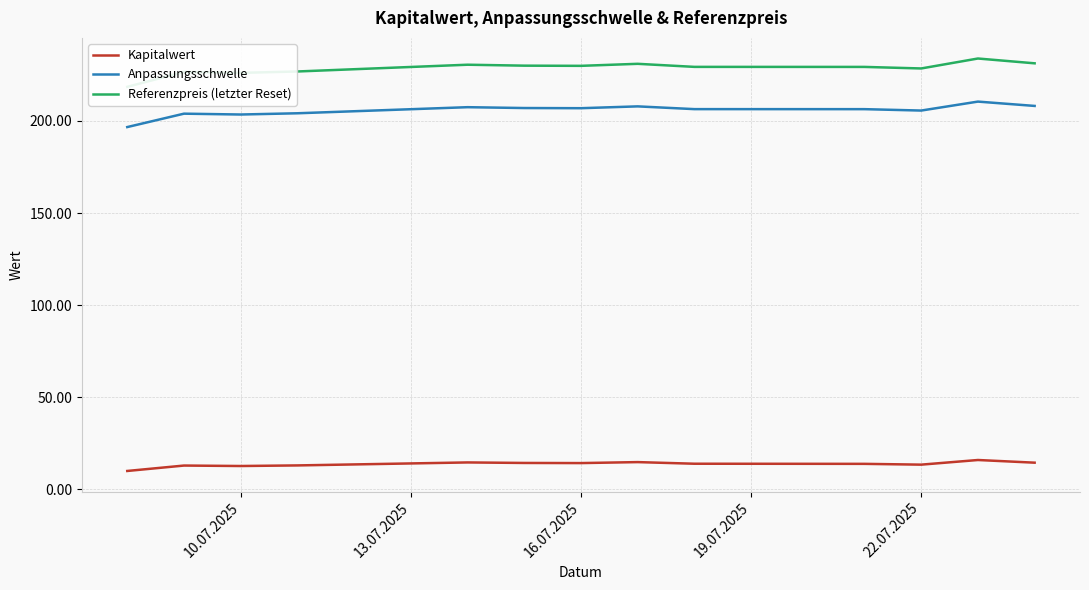

Reading left to right, what are all the values shown in this chart?

Kapitalwert: 10.0	12.9	12.7	13.0	14.6	14.3	14.3	14.8	13.9	13.9	13.4	15.9	14.5
Anpassungsschwelle: 196.7	203.9	203.5	204.2	207.5	207.0	206.9	207.9	206.4	206.4	205.6	210.5	208.1
Referenzpreis (letzter Reset): 218.5	226.6	226.1	226.8	230.5	230.0	229.9	231.0	229.3	229.3	228.5	233.9	231.3